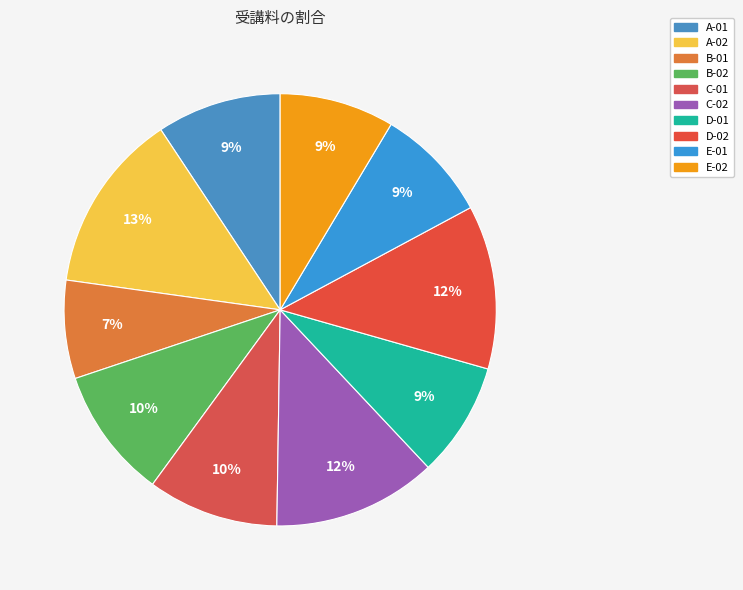

True or false: E-01 accounts for 16% of the total.

False